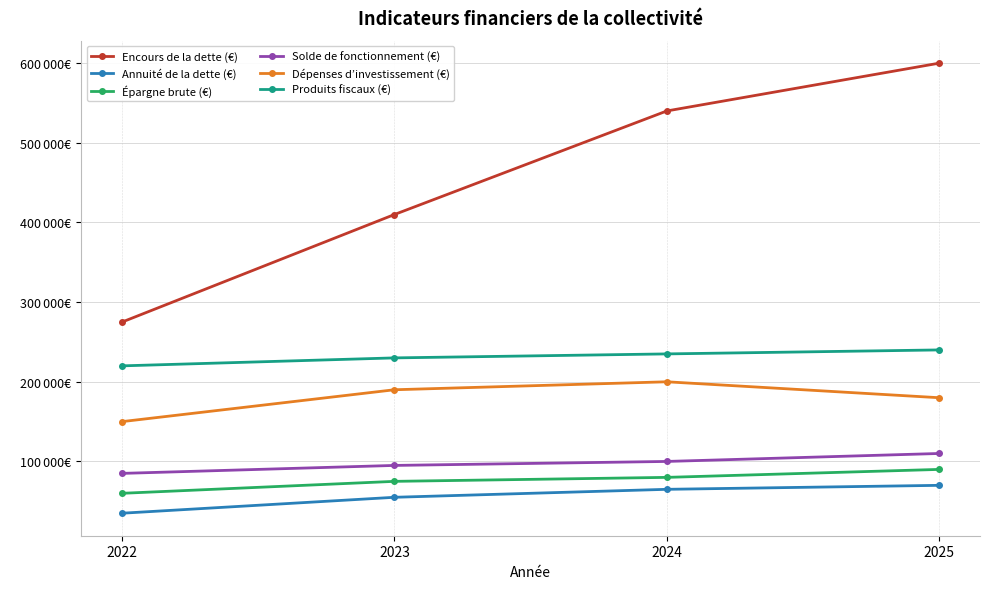

True or false: Dépenses d’investissement (€) and Solde de fonctionnement (€) cross at least once.

False